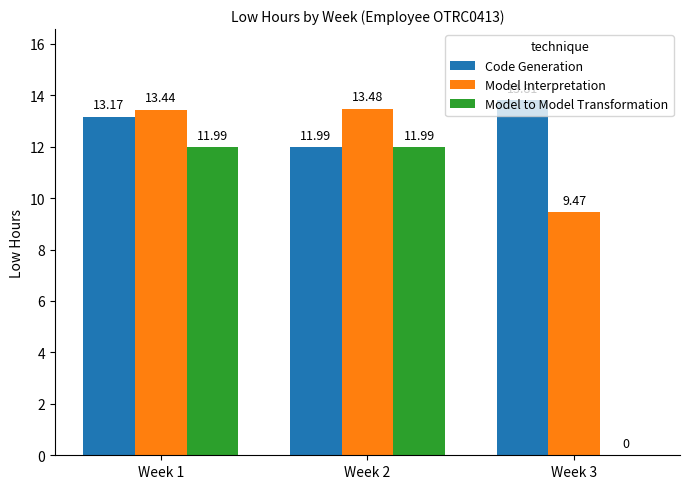

Is the value of Model Interpretation at Week 3 greater than the value of Model to Model Transformation at Week 1?

No